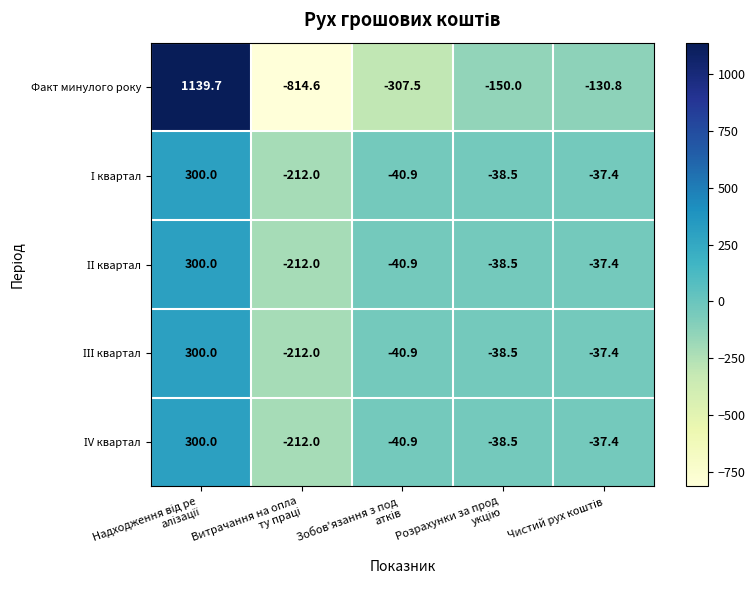

What is the highest value of the Факт минулого року series?

1139.7